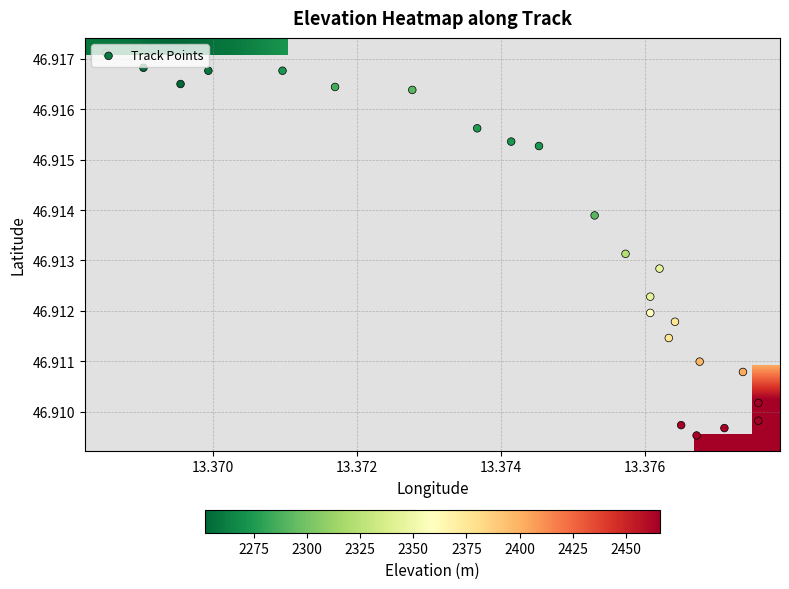

At how many categories does at least one series exceed 329?

24